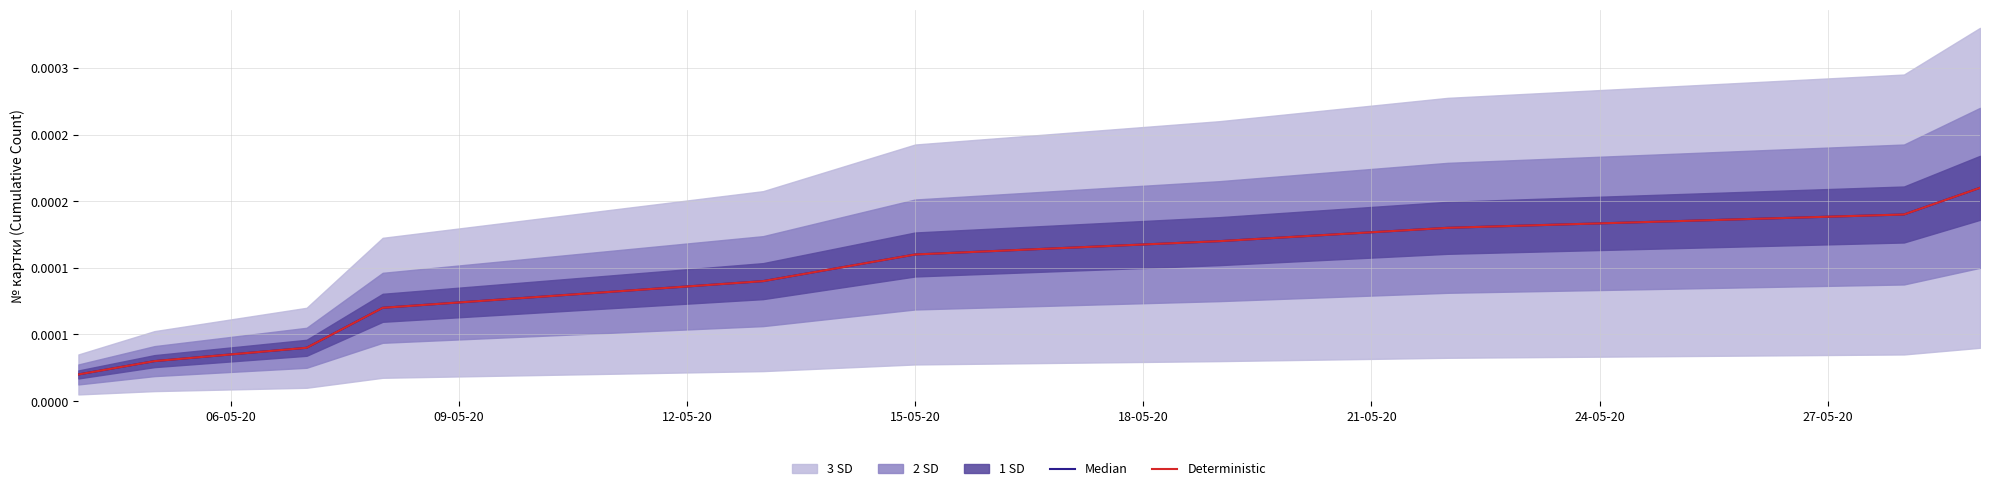

Between 09-05-20 and 9, which series saw the biggest shift?

Median